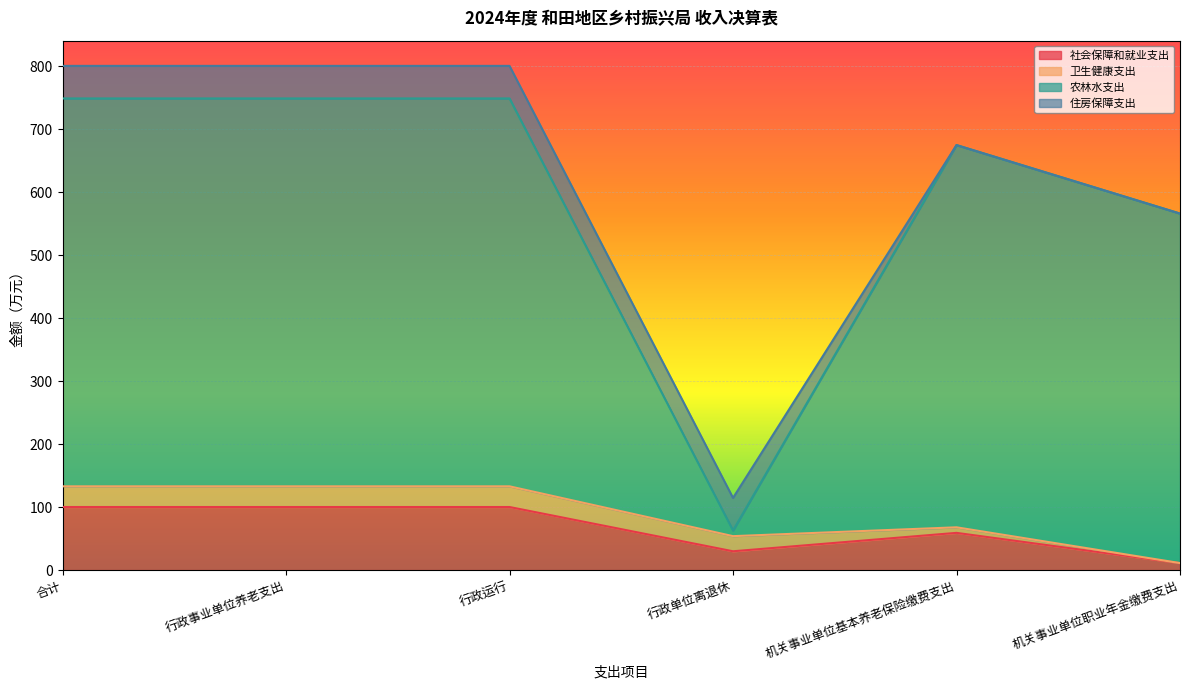

What is the maximum value for 社会保障和就业支出?

100.1